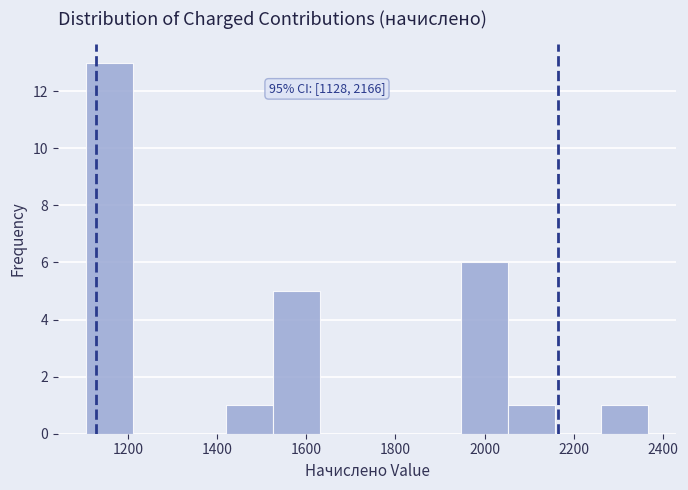

Over which range of the x-axis is the bar tallest?

1100 to 1220